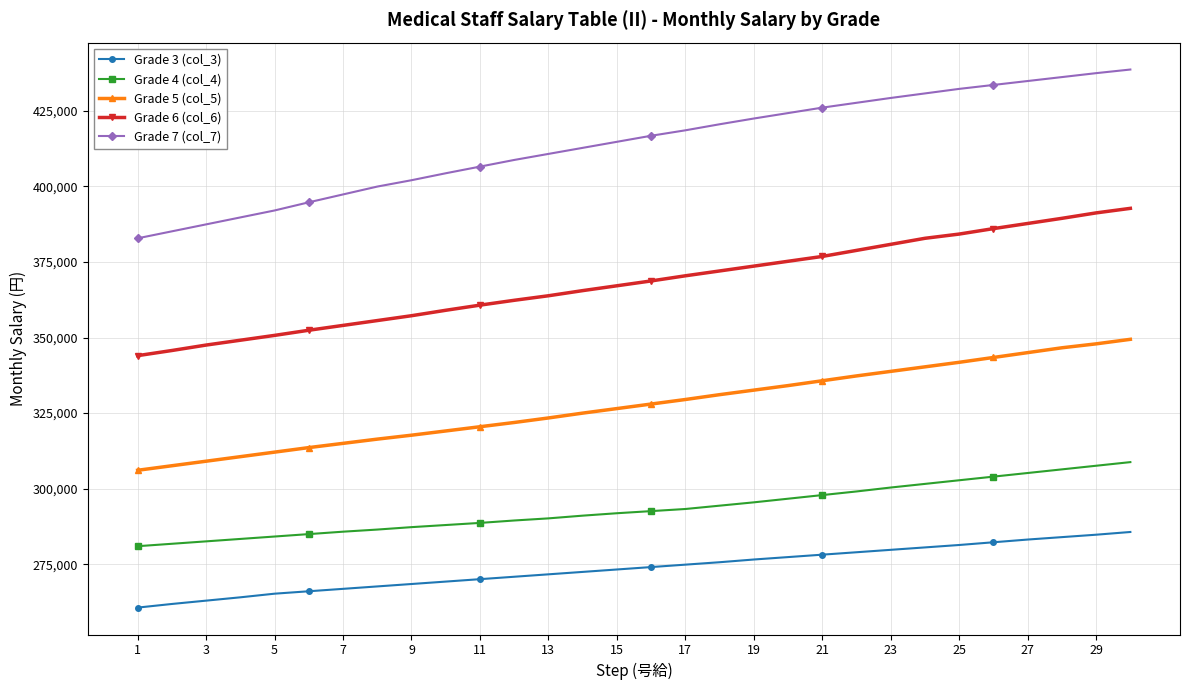

What is the sum of all Grade 3 (col_3) values?

8209700